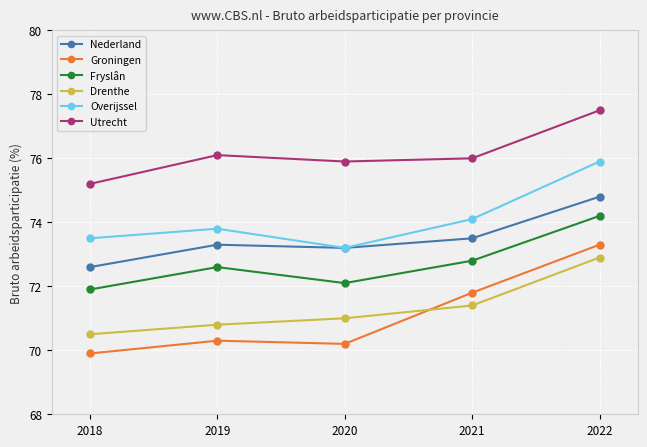

True or false: Drenthe has more than 1 points higher than both neighbors.

False